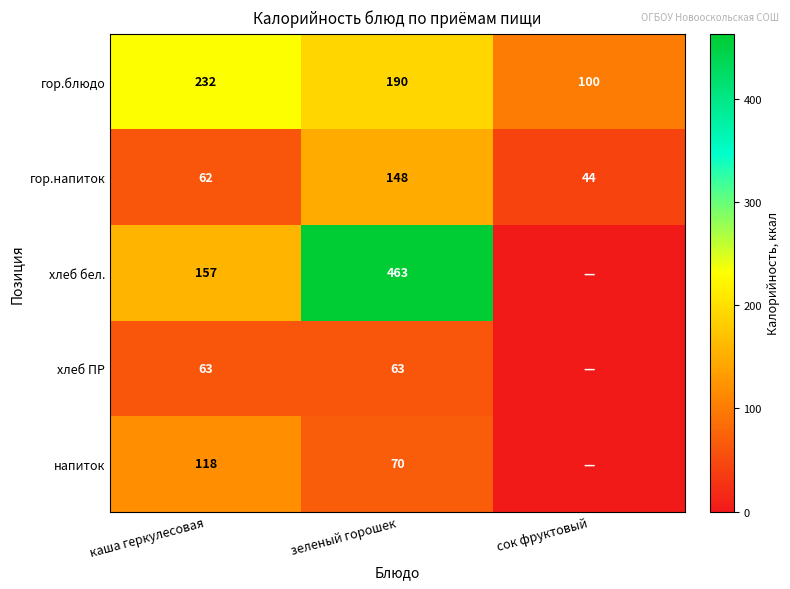

Is it true that гор.блюдо equals 385 at каша геркулесовая?

False